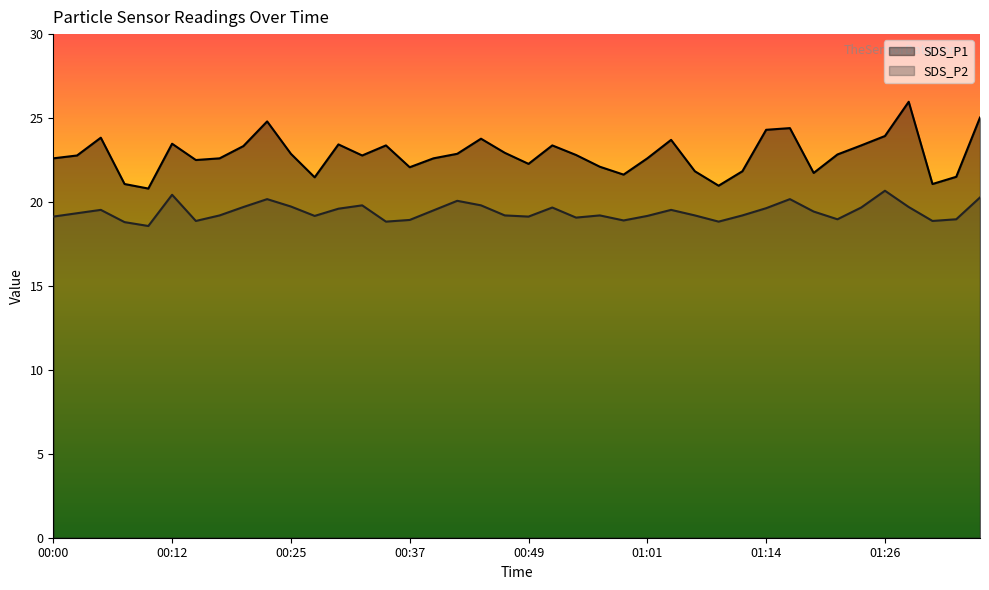

Which has a higher value, 01:33 or 00:32?

00:32